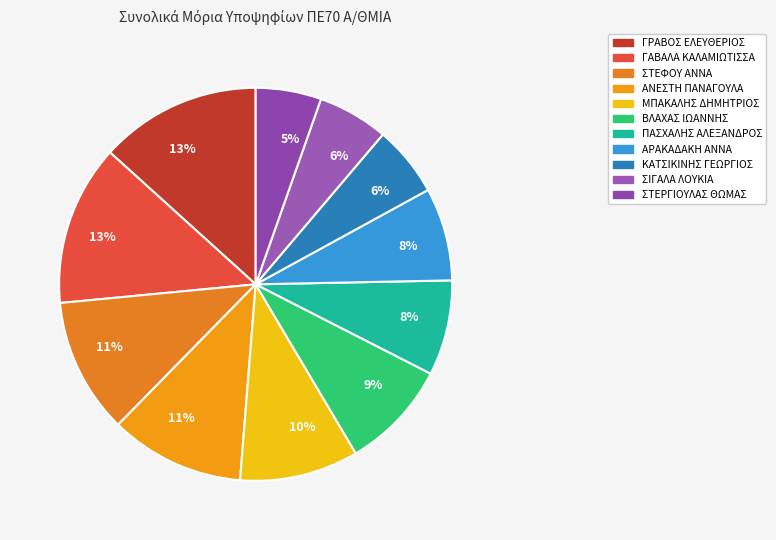

How many slices are in this pie chart?

11